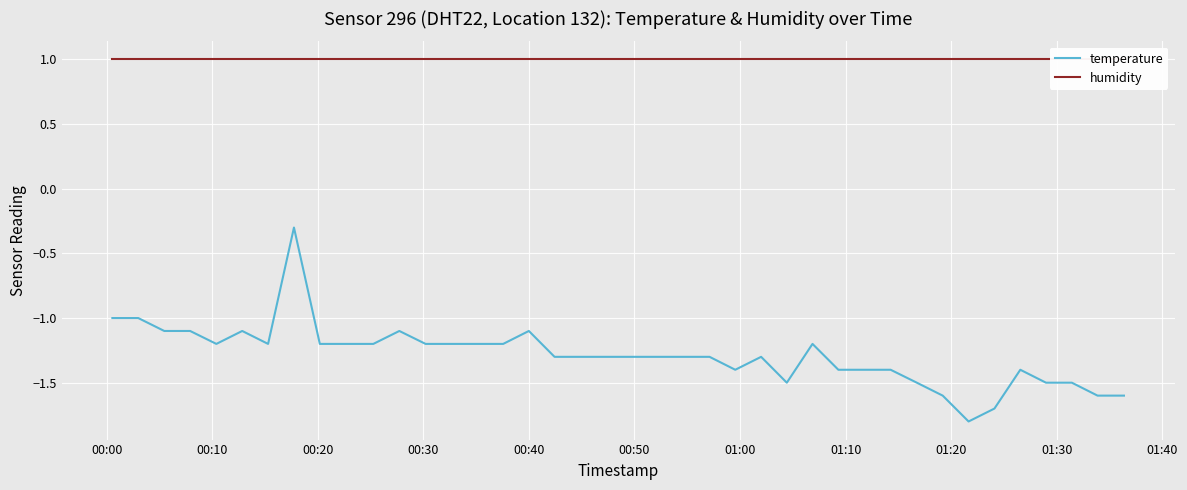

True or false: temperature and humidity intersect in this chart.

False